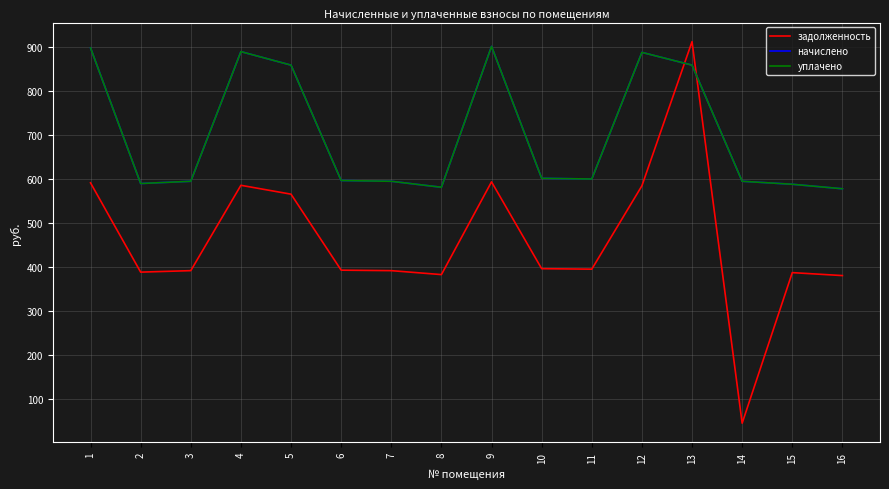

What is the minimum value shown in the chart?

44.7